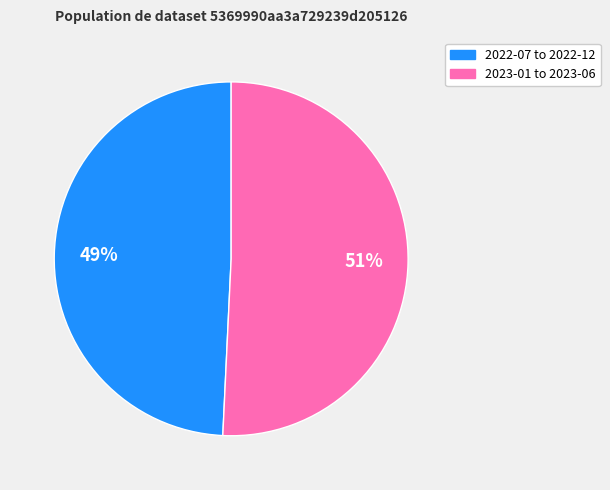

Is there any slice that represents more than half of the pie?

Yes